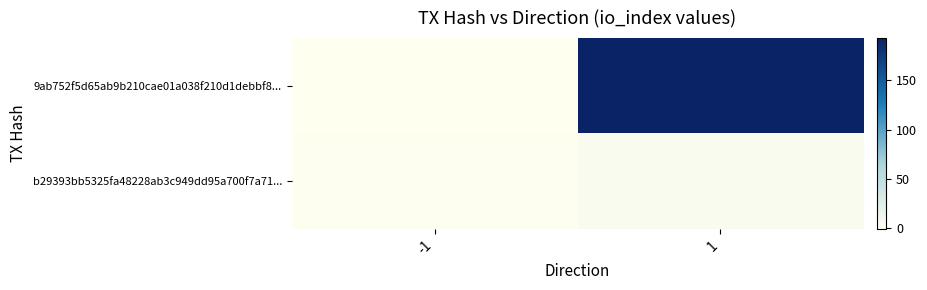

Which label corresponds to the smallest value in the chart?

-1